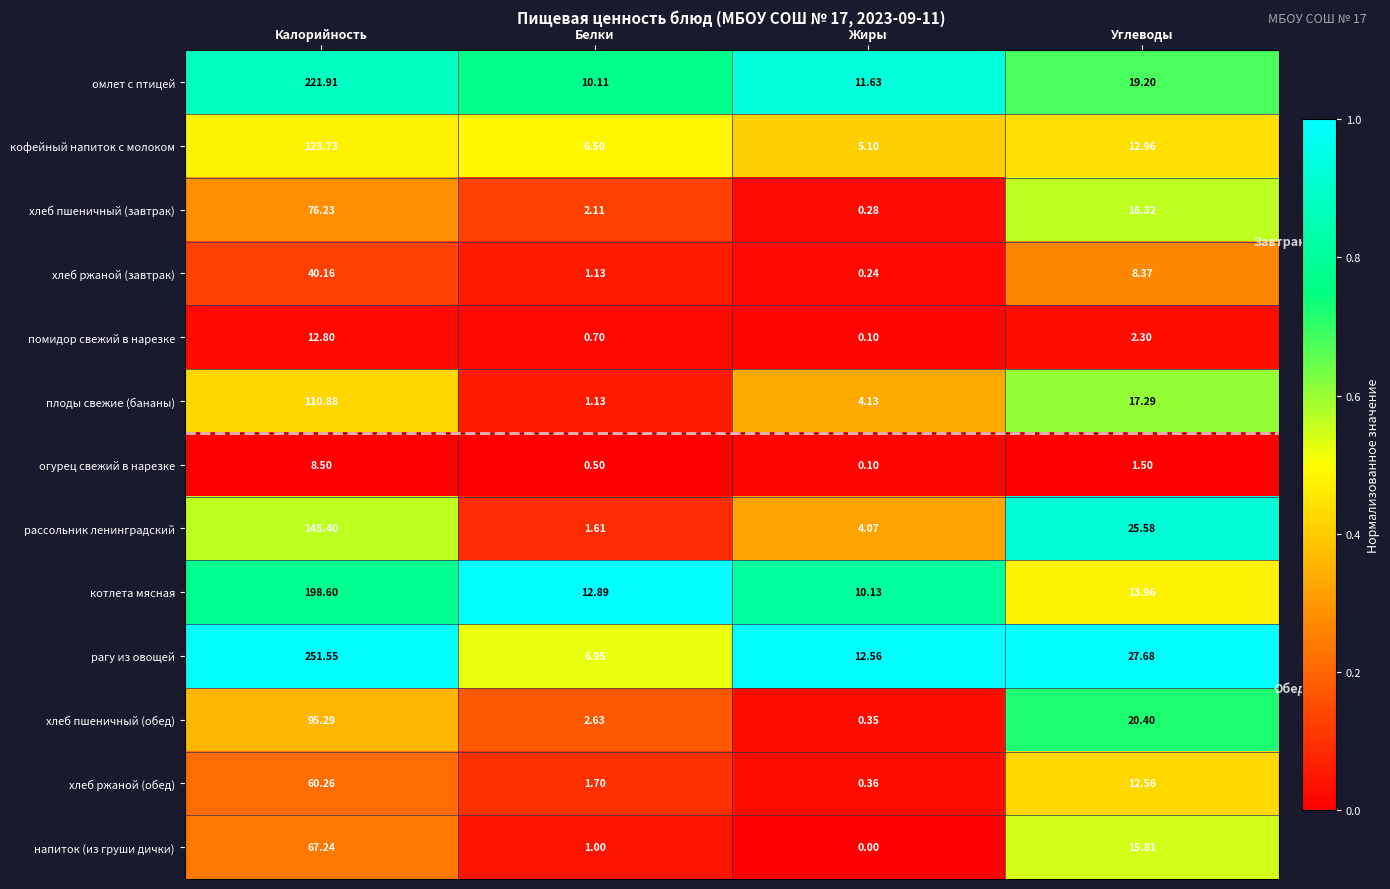

Between Калорийность and Белки, which series saw the biggest shift?

рагу из овощей